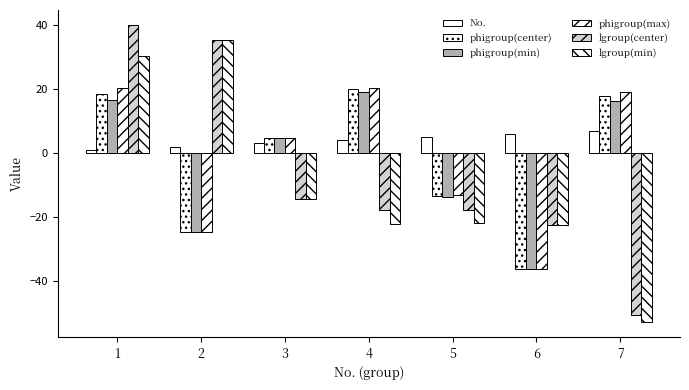

How many groups of bars are there?

7